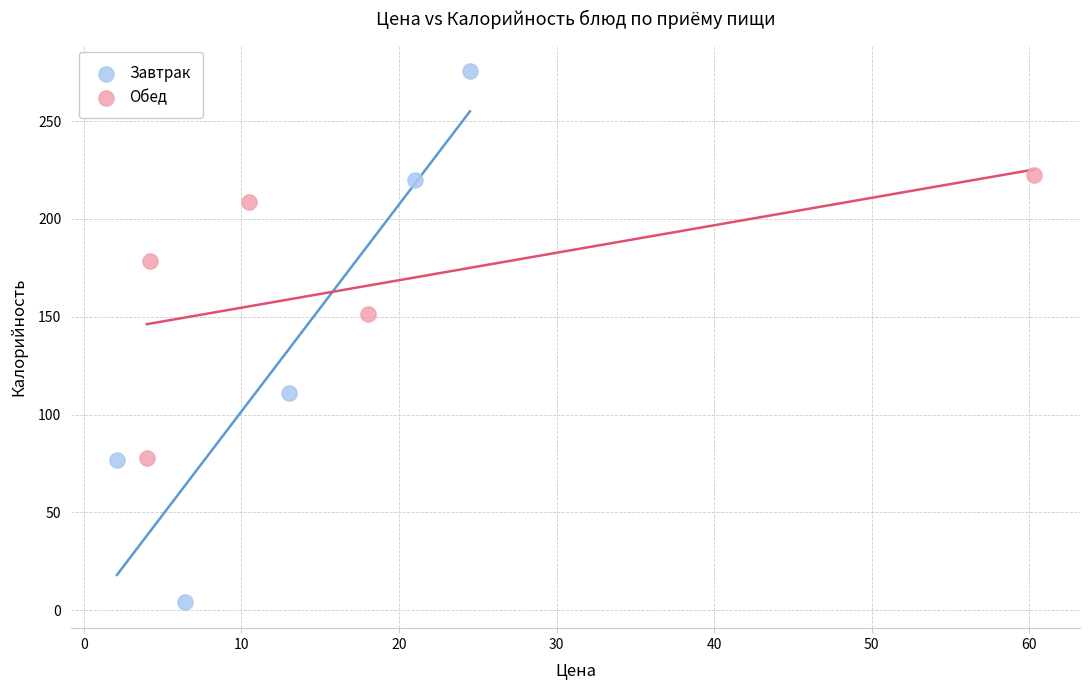

Which series contains the lowest Y value?

Завтрак